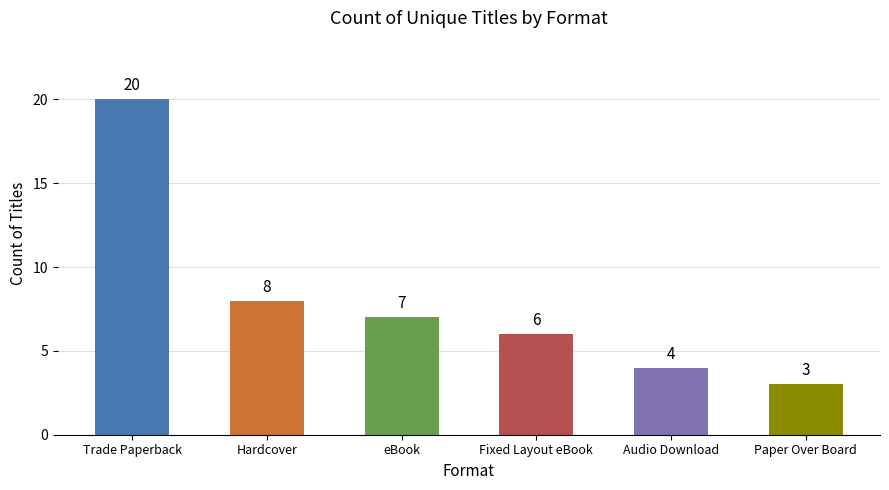

Count the number of data series in this chart.

1